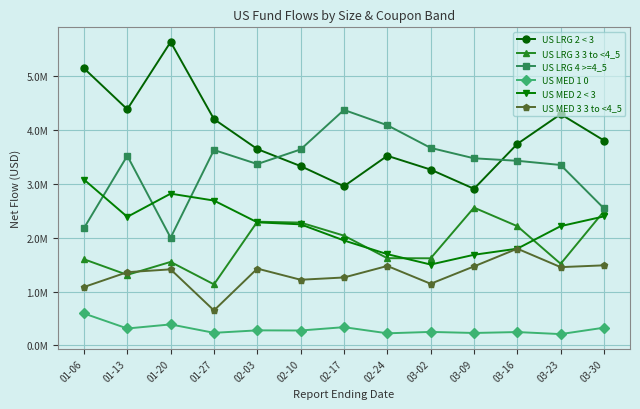

True or false: US LRG 4 >=4_5 has more than 1 points higher than both neighbors.

True